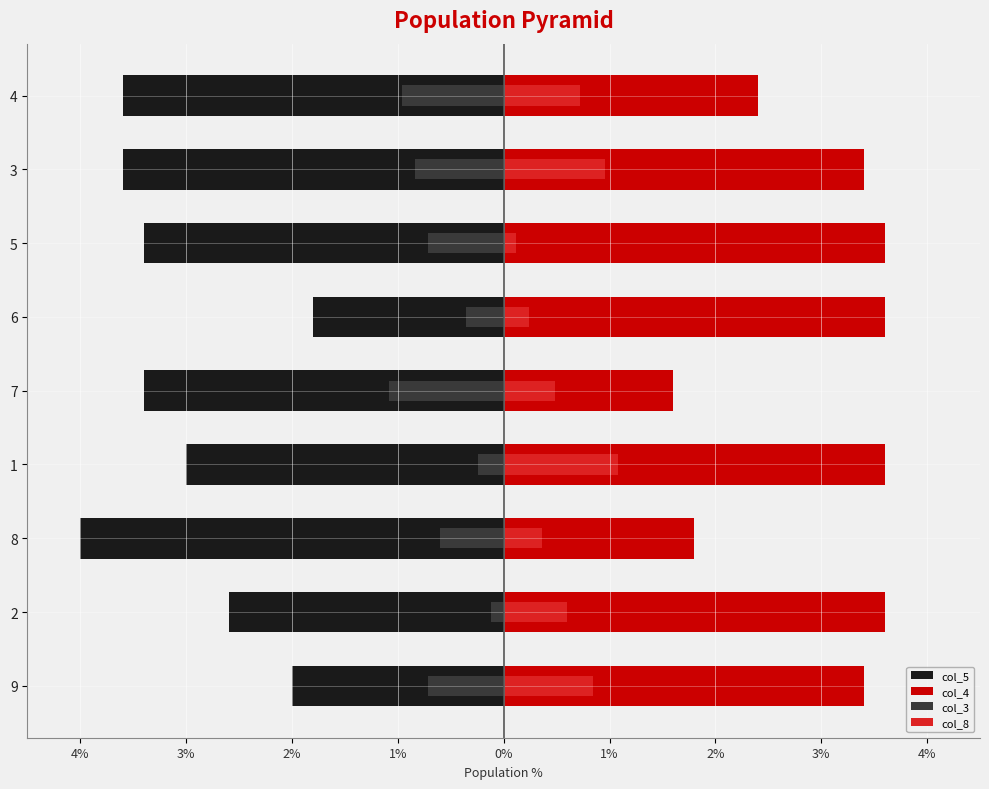

Is it true that col_4 equals 1.2 at 1%?

False